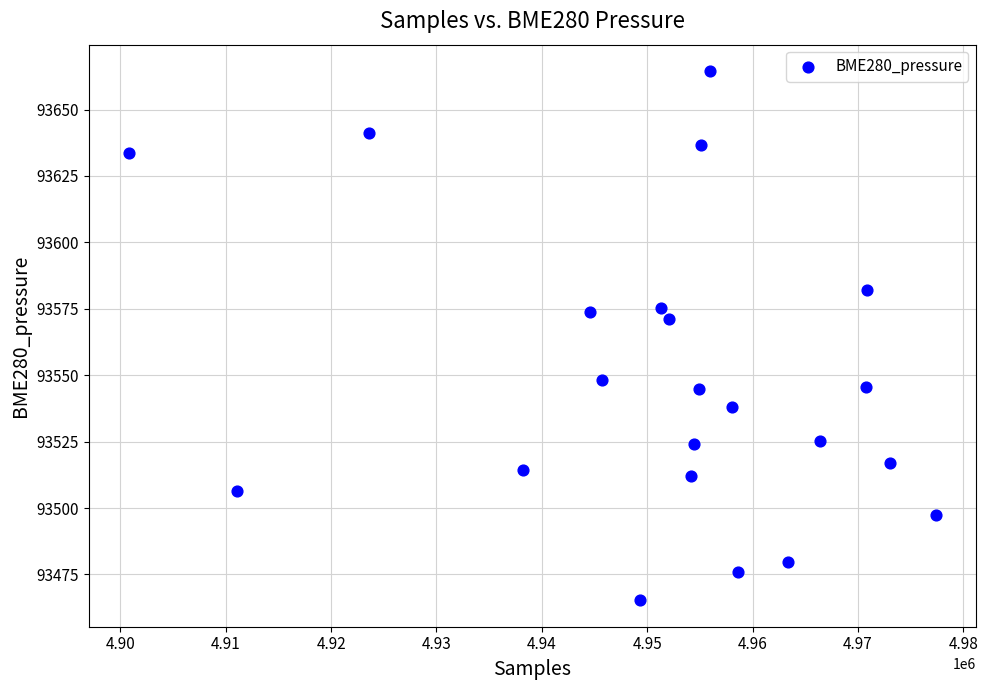

What is the range of X values (max minus min)?

76536.0